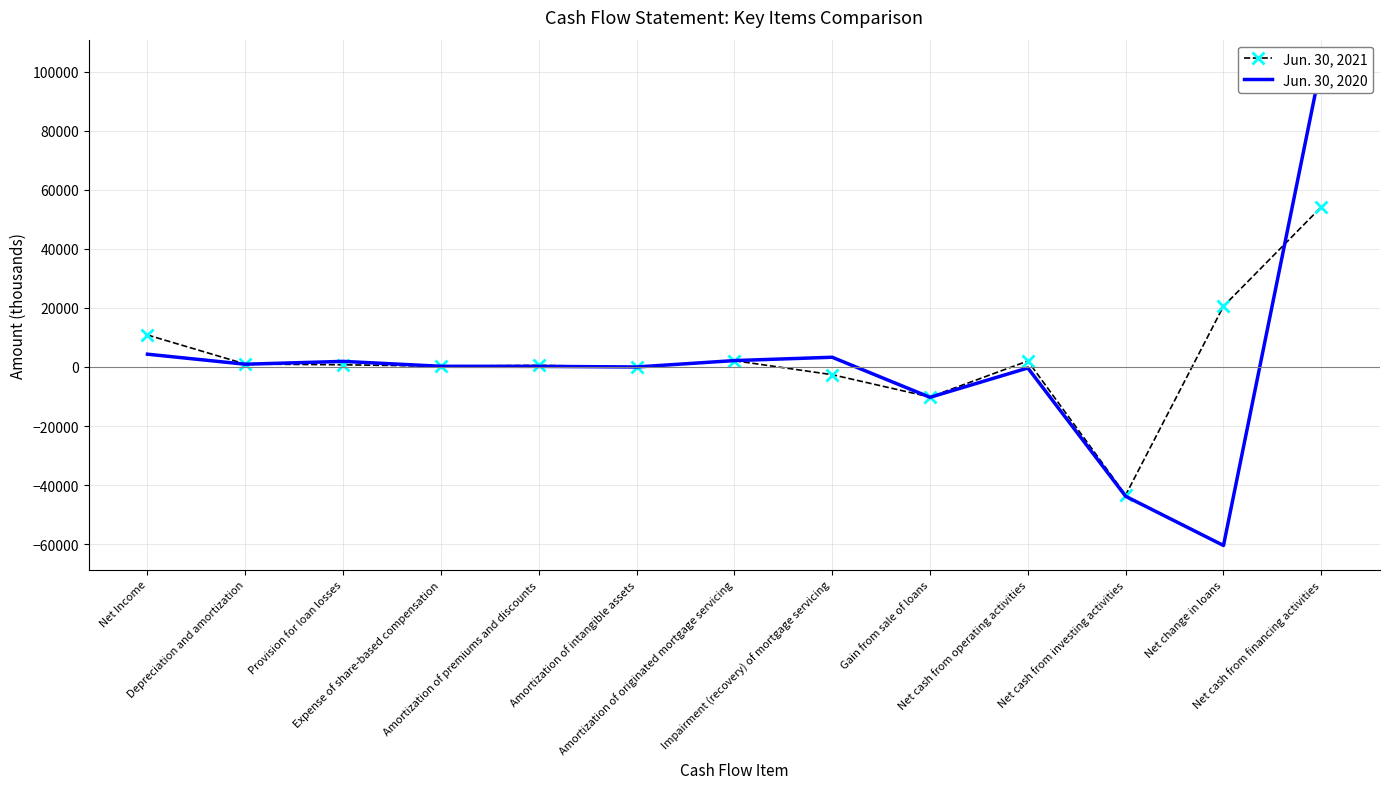

What is the sum of the Jun. 30, 2021 values at Net cash from financing activities and Amortization of premiums and discounts?

54790